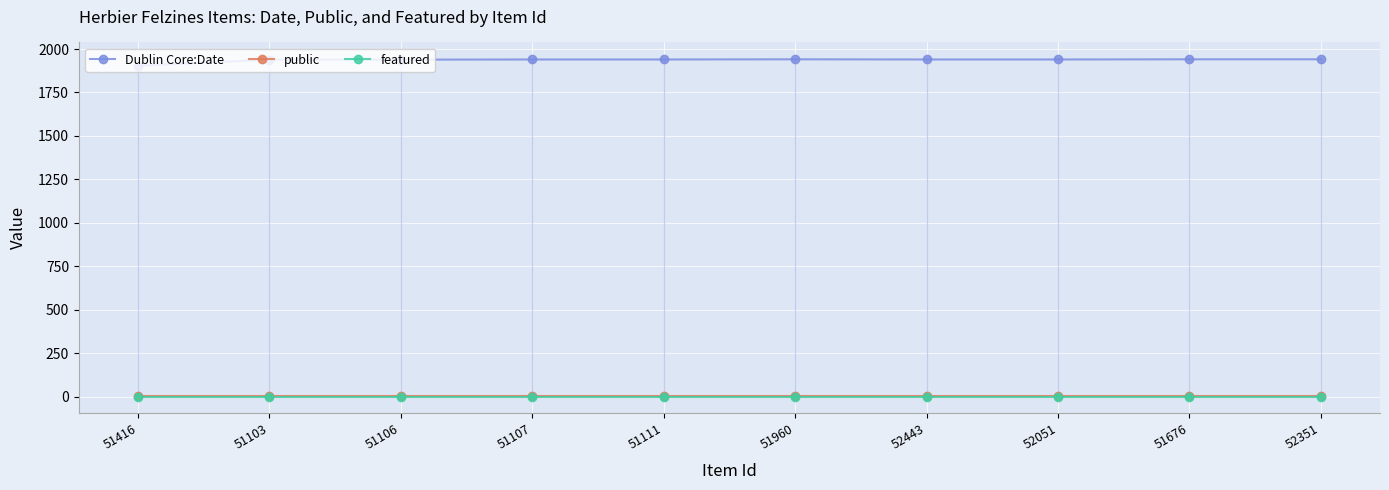

What is the label of the 8th point from the left?

52051